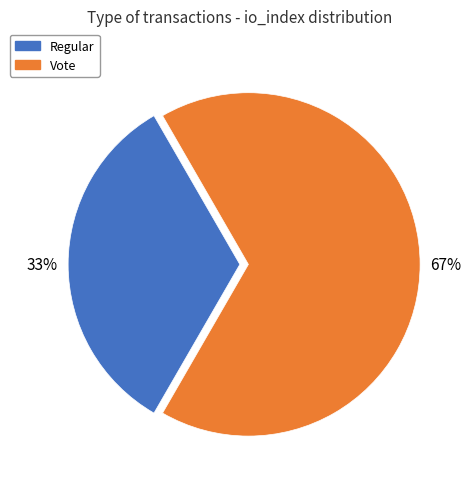

How many segments does this pie chart have?

2